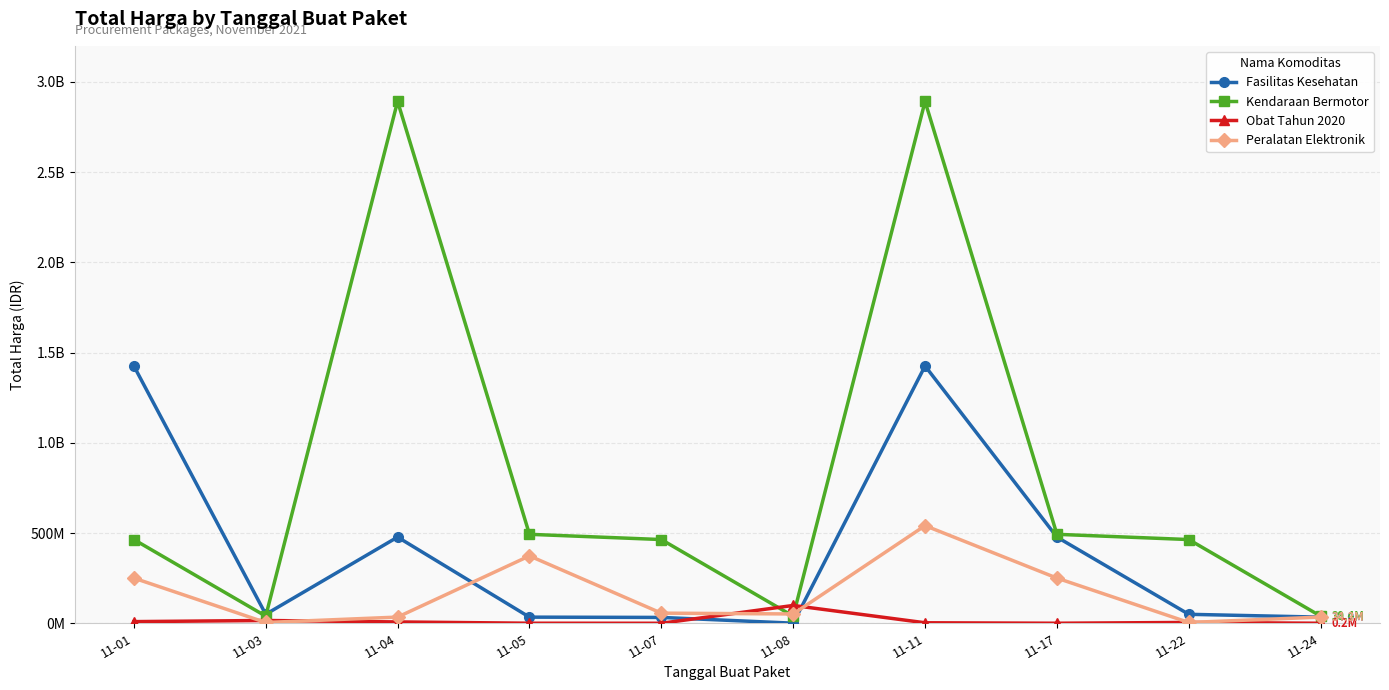

Reading left to right, what are all the values shown in this chart?

Fasilitas Kesehatan: 1425867900	49730040	477600000	34000000	32441200	577875	1425867900	477600000	49730040	34000000
Kendaraan Bermotor: 464002100	39440000	2892122000	493000000	464002100	39440000	2892122000	493000000	464002100	39440000
Obat Tahun 2020: 9180000	15513960	7401240	333600	78000	98772570	2772000	265000	4672200	182000
Peralatan Elektronik: 250350000	4350000	34292000	373404000	56152800	51601000	541071000	250350000	4350000	34292000